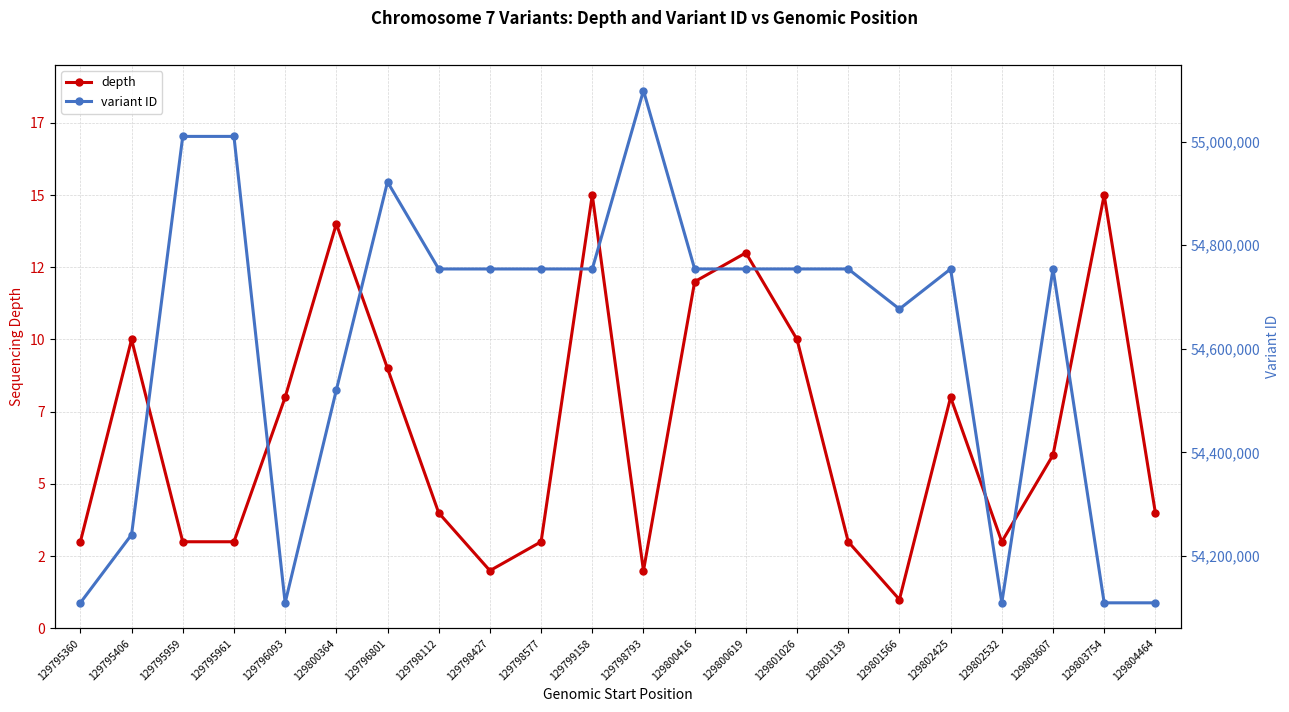

What is the difference between the second highest and second lowest values in the depth series?

13